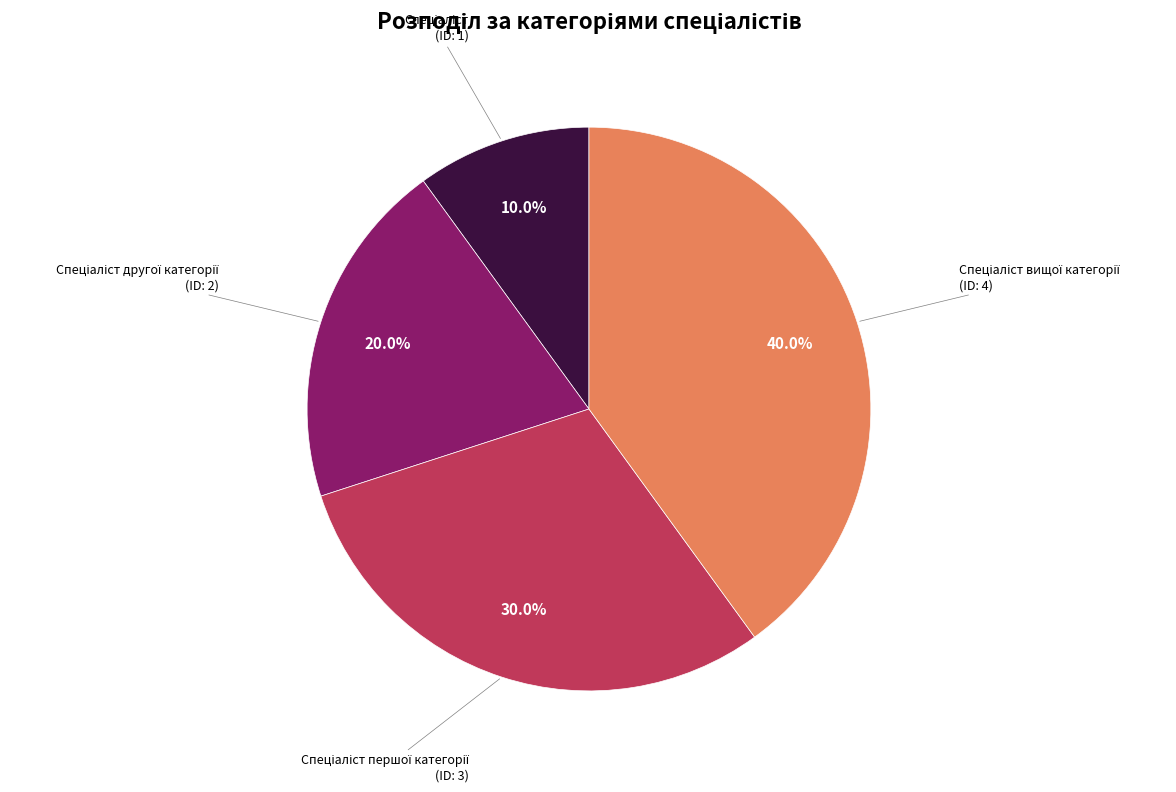

Is there any slice that represents more than half of the pie?

No